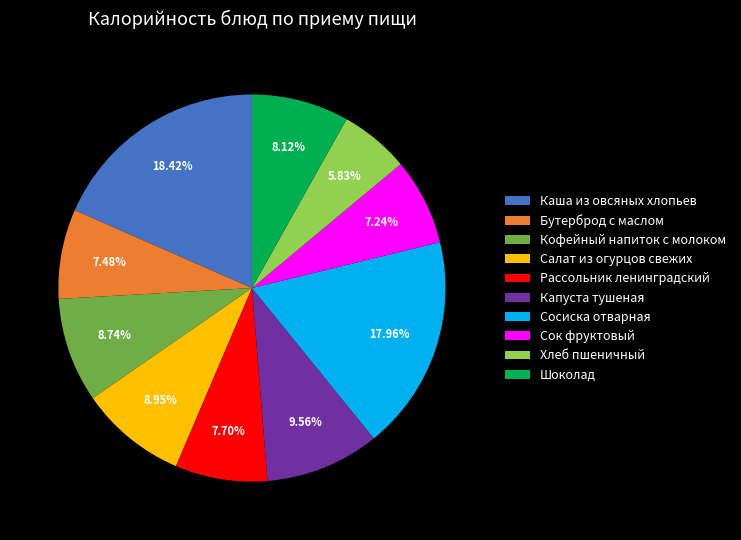

Is it true that Рассольник ленинградский is 2% of the pie?

False